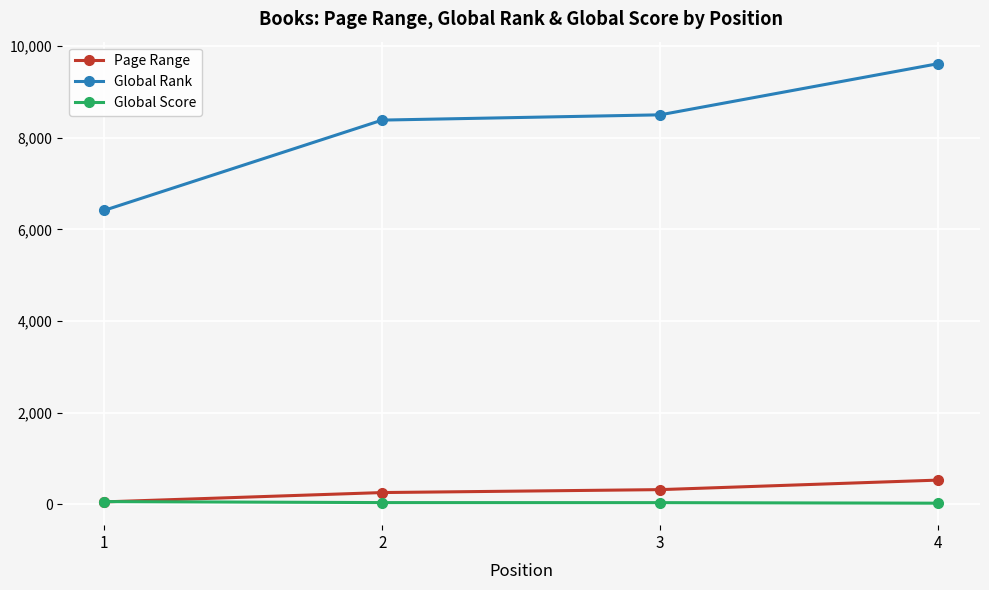

Rank the categories by Global Rank value from lowest to highest.

1, 2, 3, 4